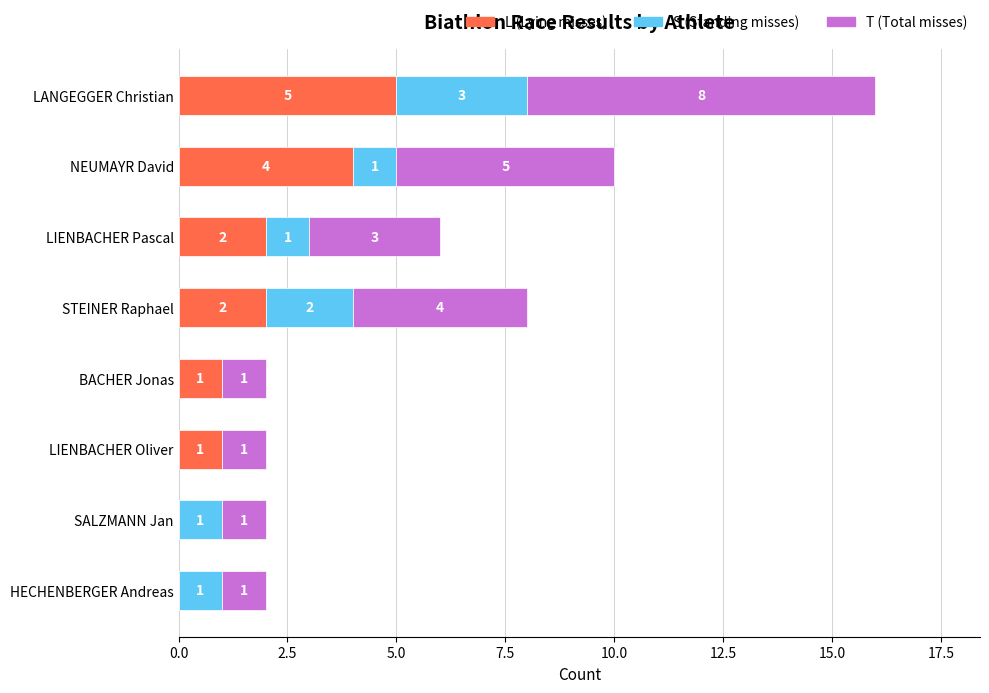

What is the highest value of the L (Lying misses) series?

5